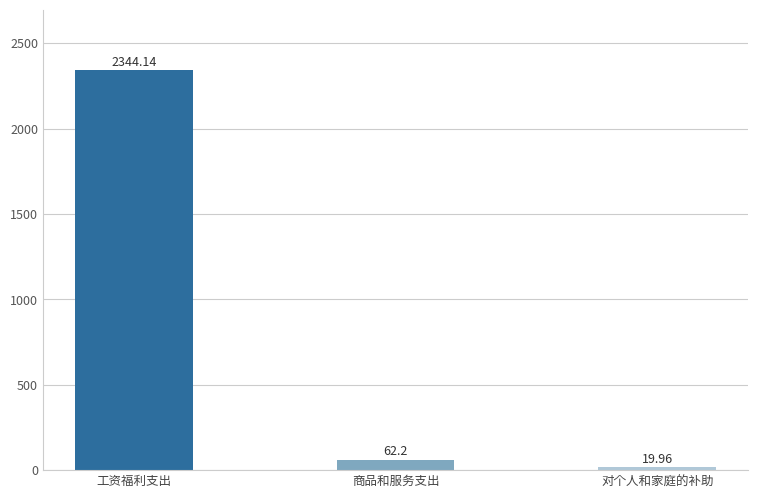

Does the chart contain stacked bars?

No